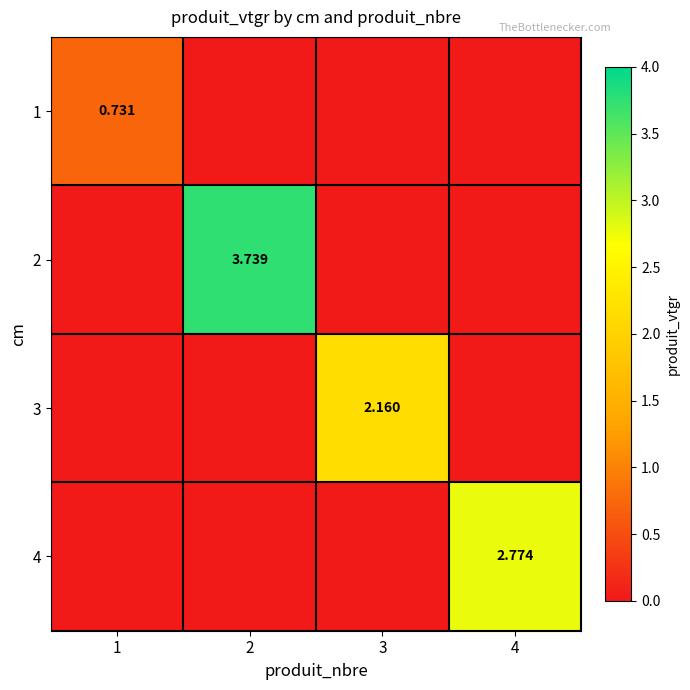

What is the difference between the maximum and minimum values in the 2 series?

3.7